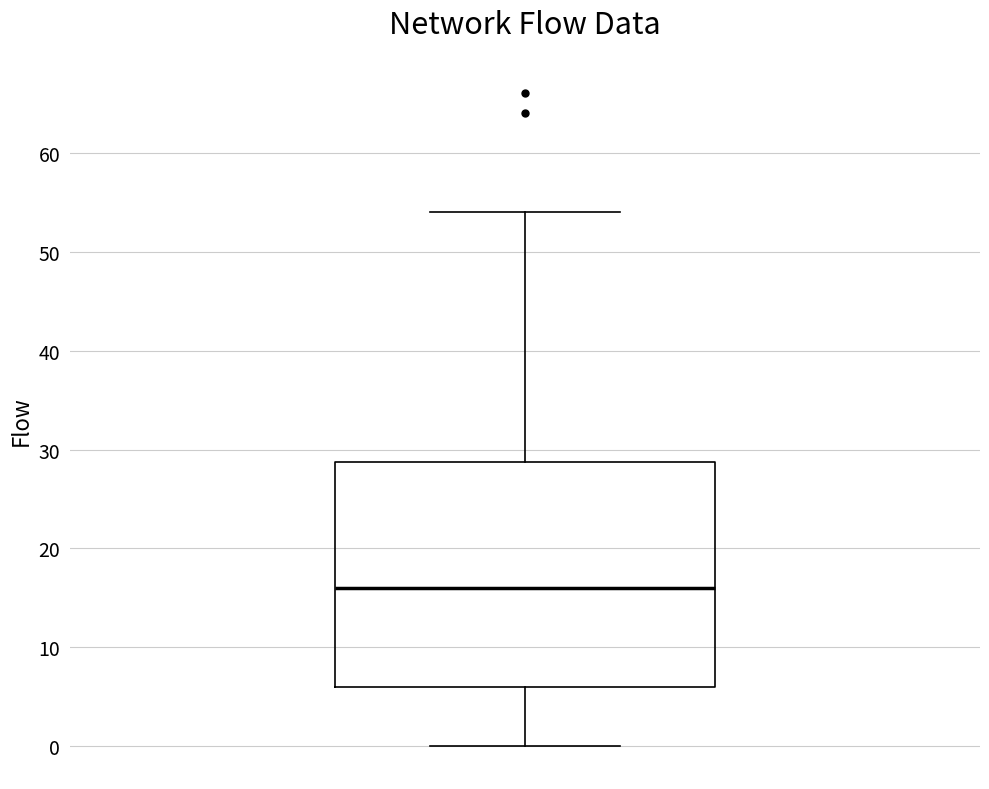

Transcribe this box plot: give where the median line is, the range the box spans, and where the two whiskers end, as read against the y-axis. The values are not printed on the chart, so give them approximately, as read against the axis.

median 16, box 6 to 29, whiskers 0 to 54